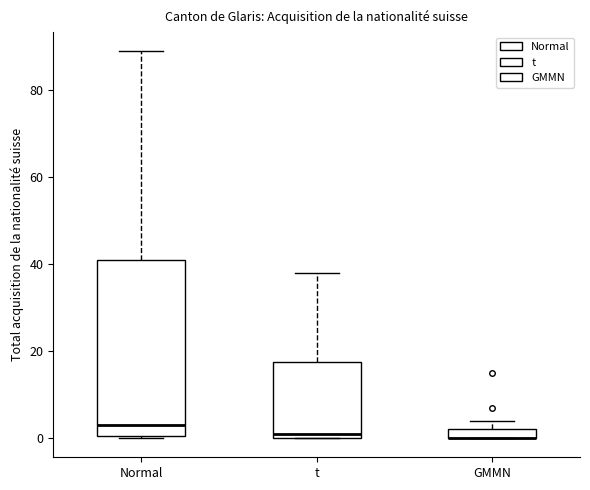

Comparing the boxes themselves (not the whiskers), which one is the tallest?

Normal